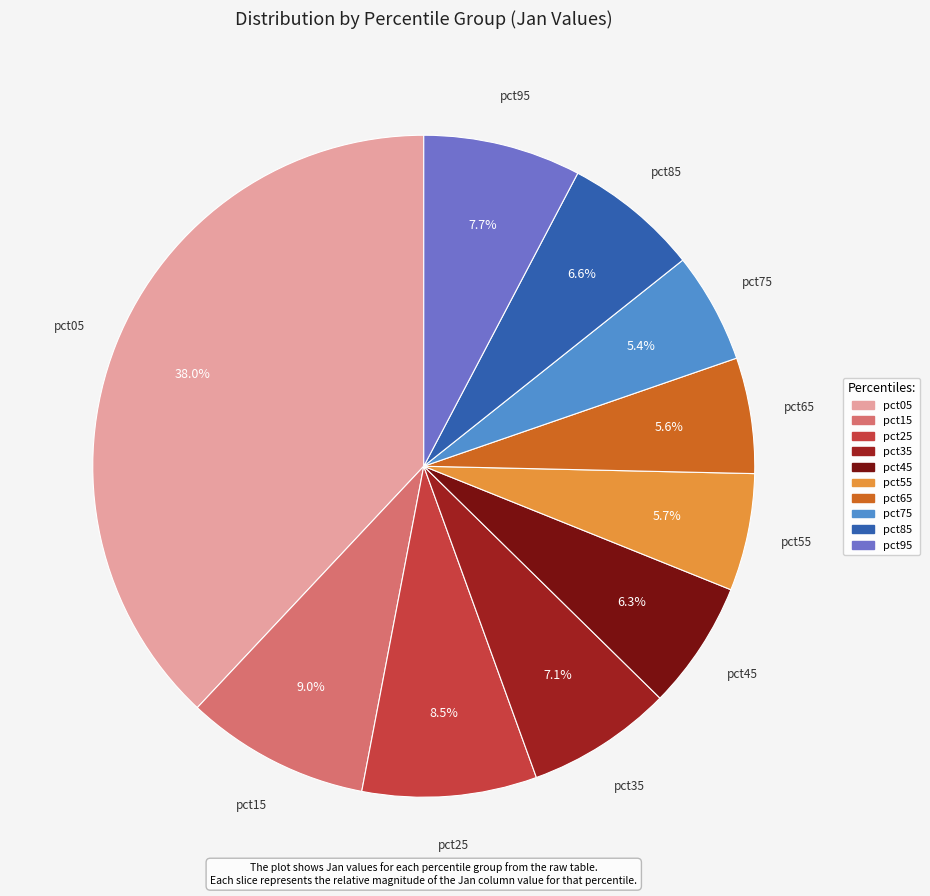

Is the sum of pct75 and pct45 greater than half?

No